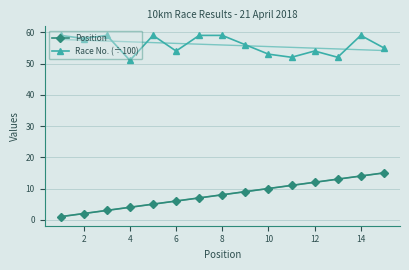

The value of Race No. (÷100) at 2 is 102. True or false?

False